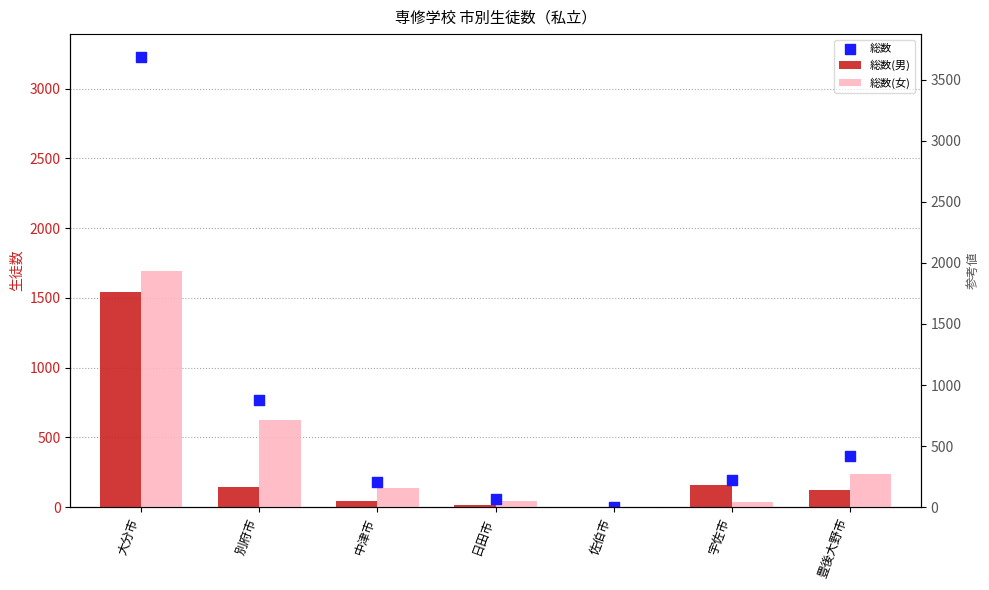

Which series has the widest spread of Y values?

総数